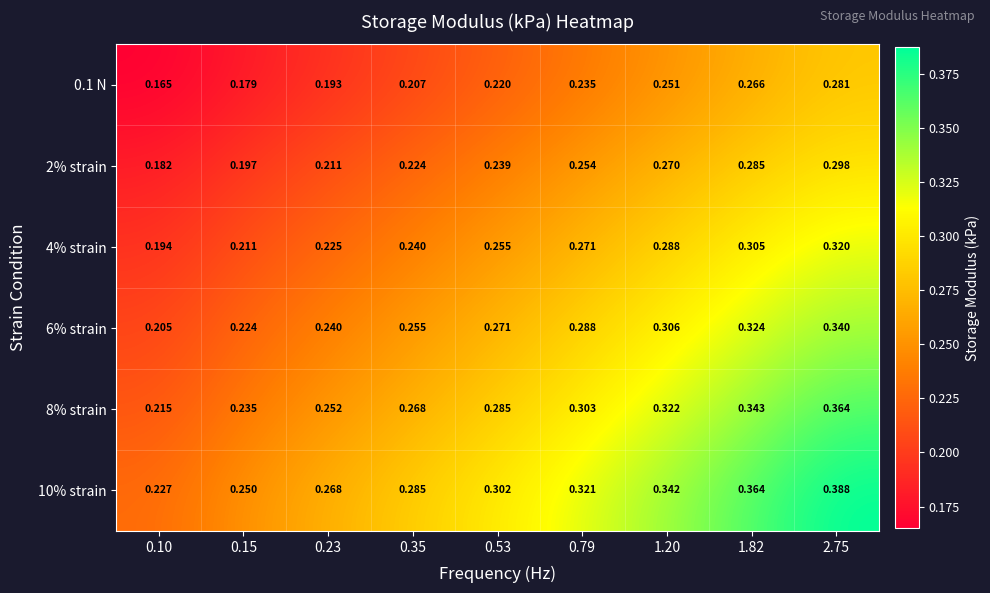

Is the value of 6% strain at 0.53 greater than the value of 0.1 N at 0.15?

Yes